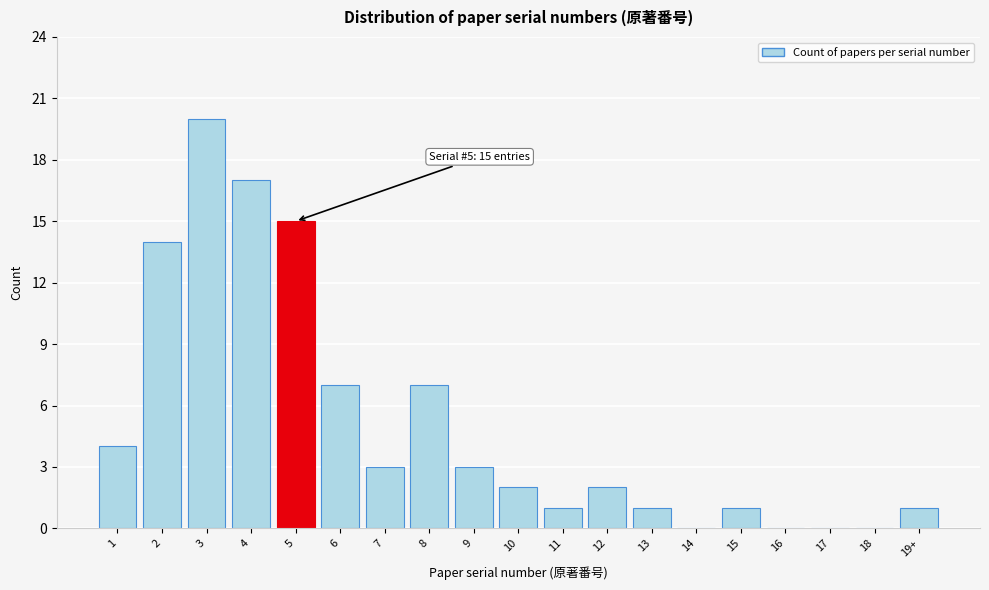

Reading left to right, what are all the values shown in this chart?

1=4	2=14	3=20	4=17	5=15	6=7	7=3	8=7	9=3	10=2	11=1	12=2	13=1	14=0	15=1	16=0	17=0	18=0	19+=1